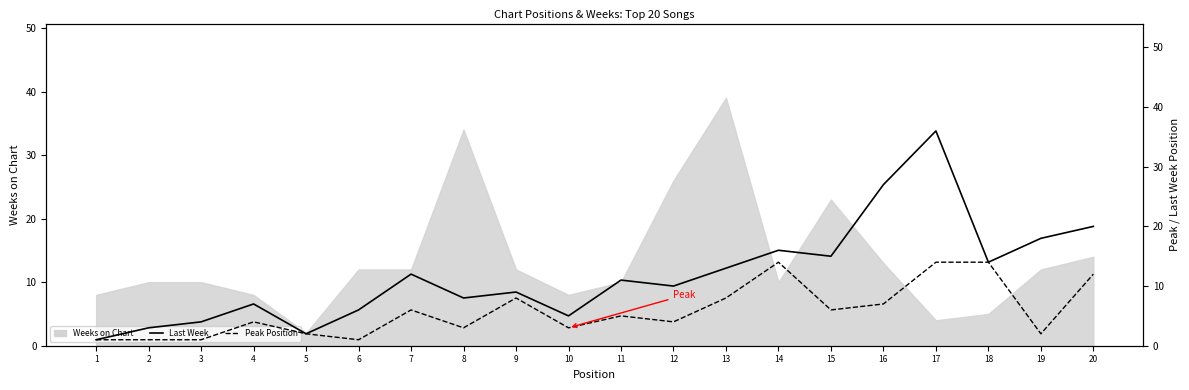

Rank the categories by Last Week Position value from lowest to highest.

1, 5, 2, 3, 10, 6, 4, 8, 9, 12, 11, 7, 13, 18, 15, 14, 19, 20, 16, 17